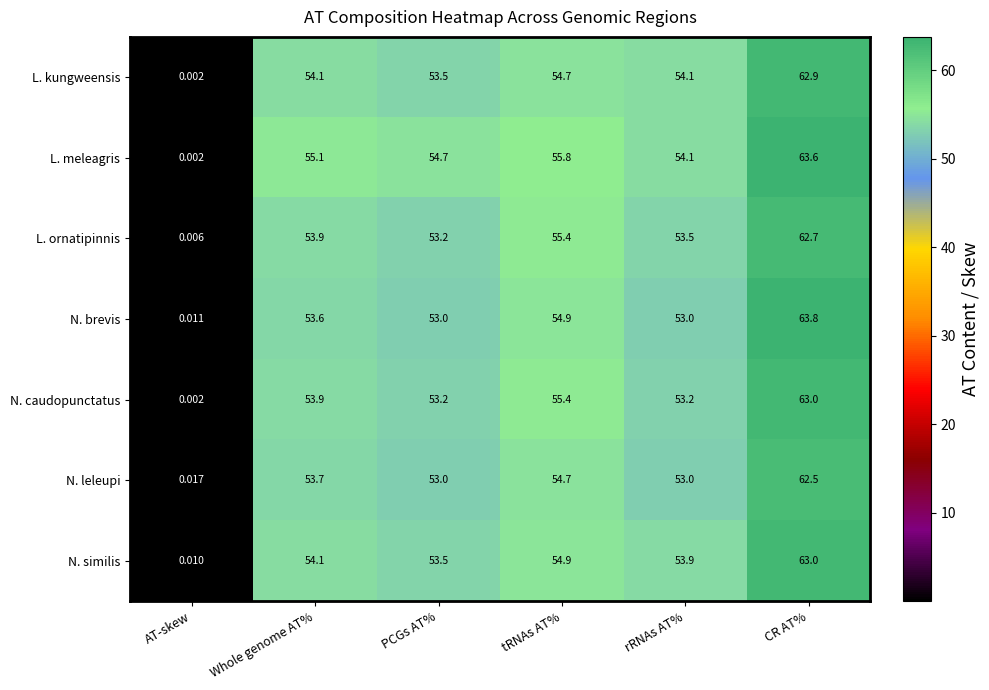

At which category is the sum across all series the highest?

CR AT%